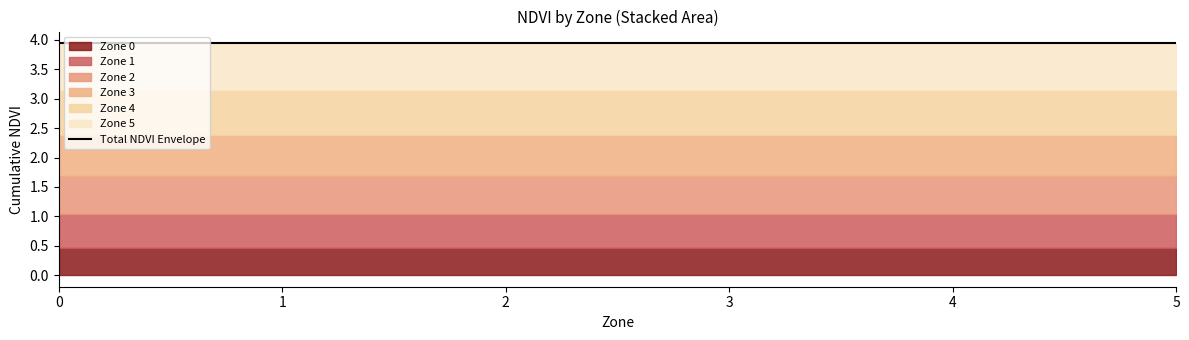

True or false: Zone 5 (NDVI) and Zone 4 (NDVI) intersect in this chart.

False